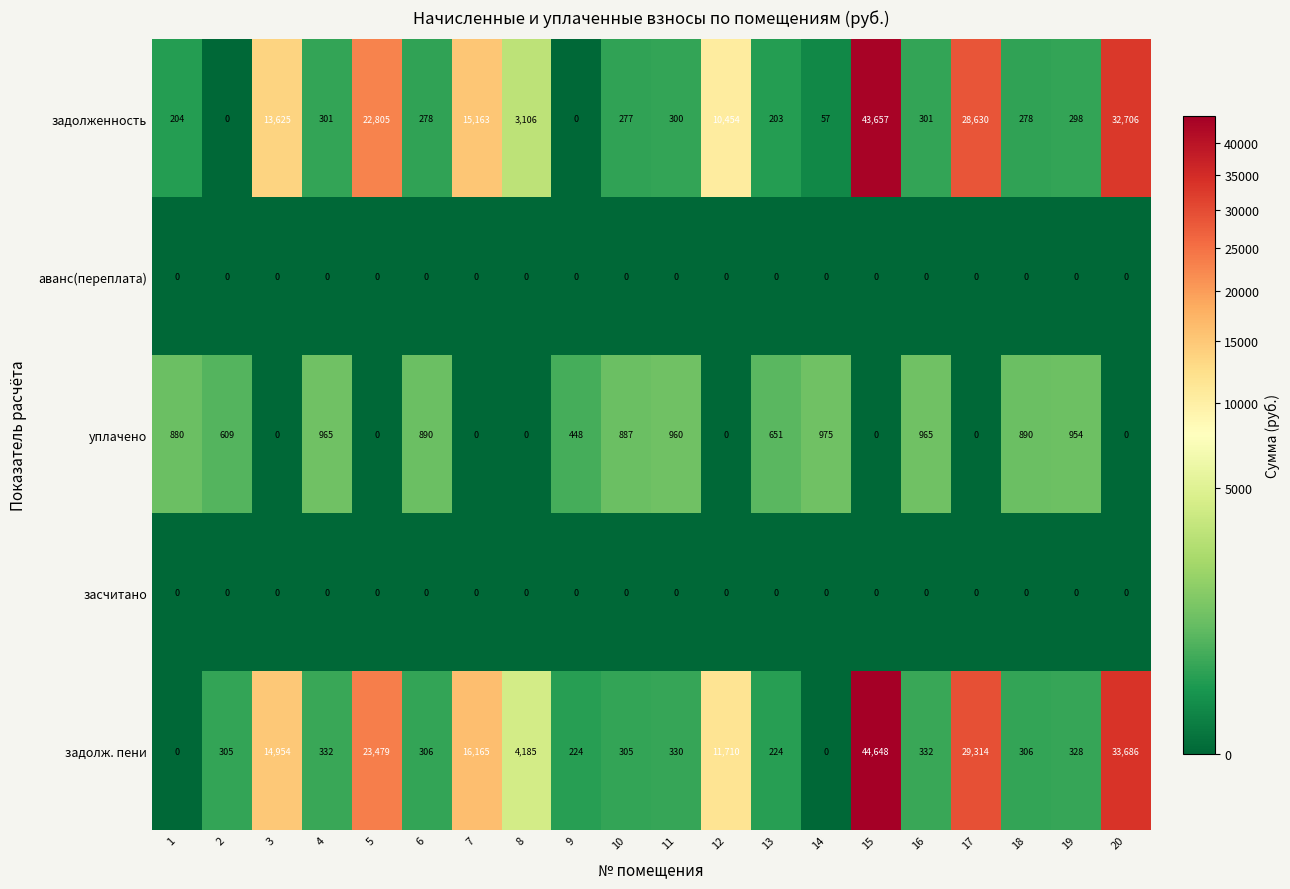

At how many categories does at least one series exceed 20914?

4